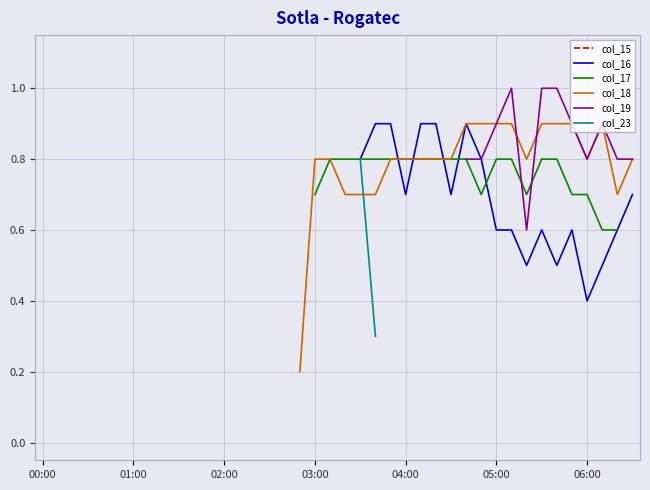

True or false: col_23 and col_17 intersect in this chart.

False